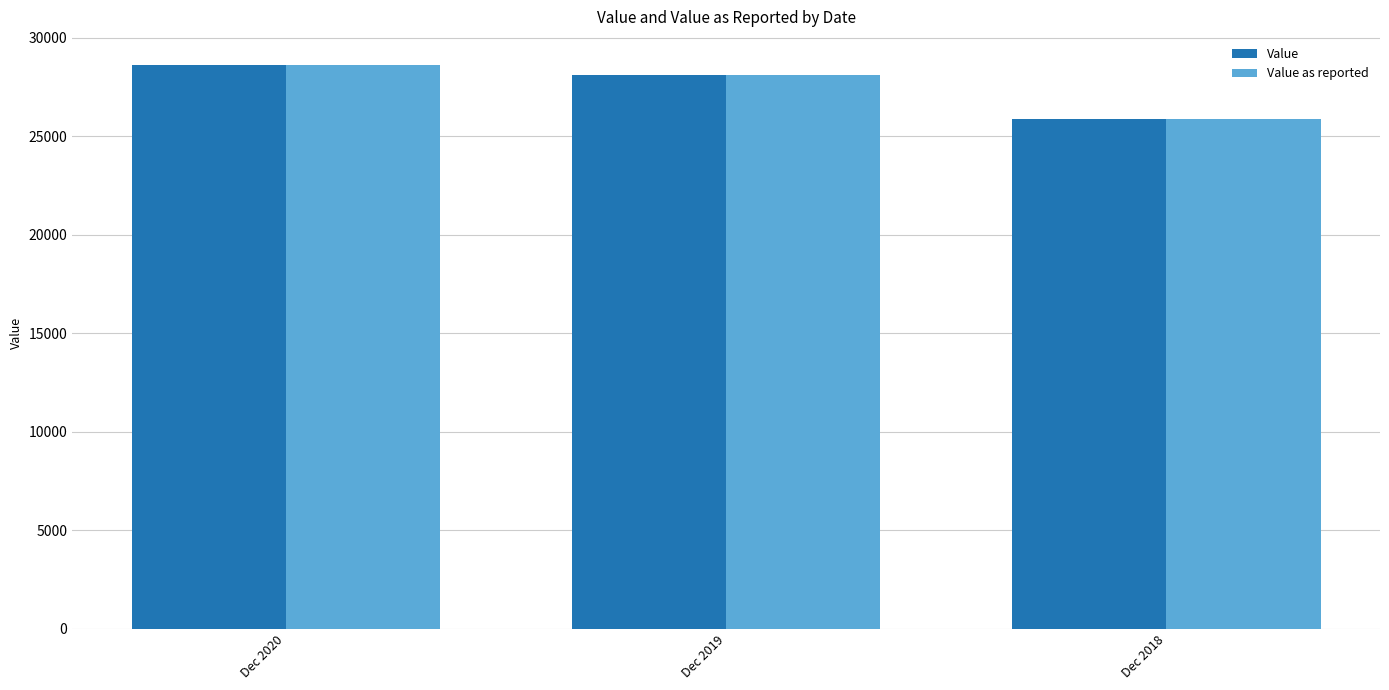

Count the number of data series in this chart.

2